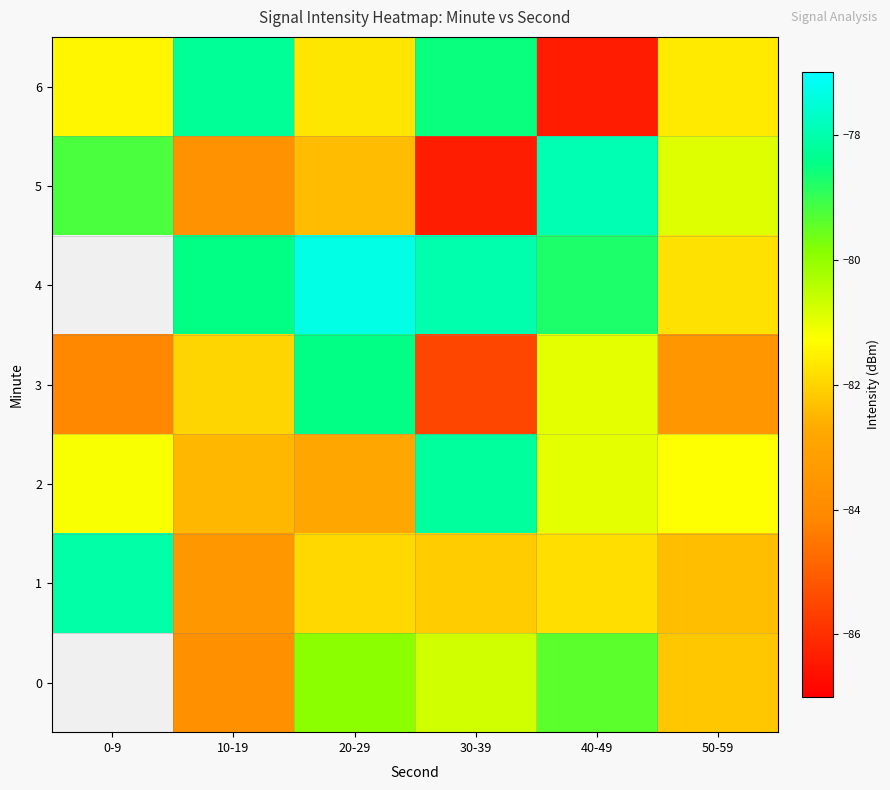

Which label corresponds to the largest value in the chart?

20-29